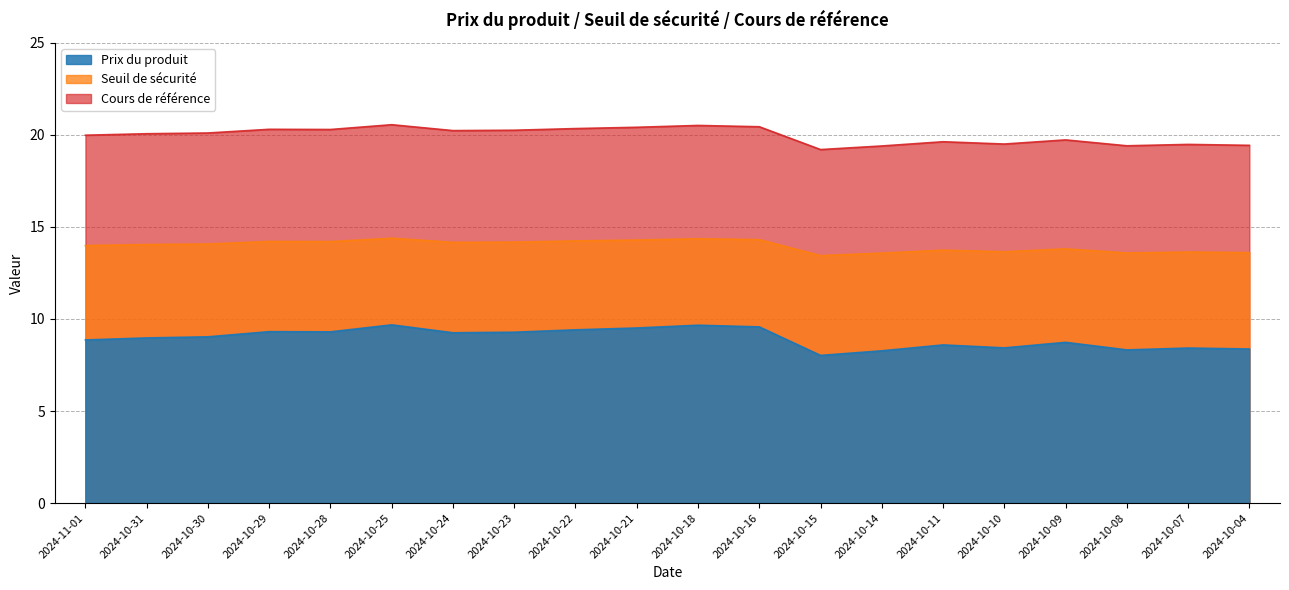

How many distinct data groups are displayed?

3